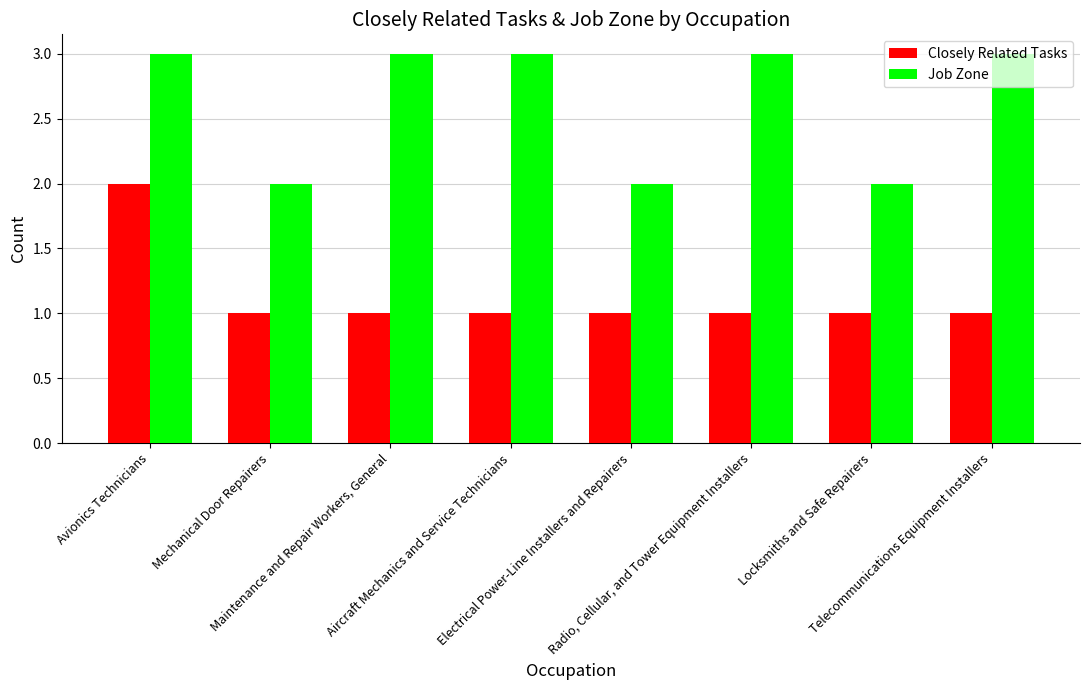

What is the label of the 4th bar from the left?

Aircraft Mechanics and Service Technicians